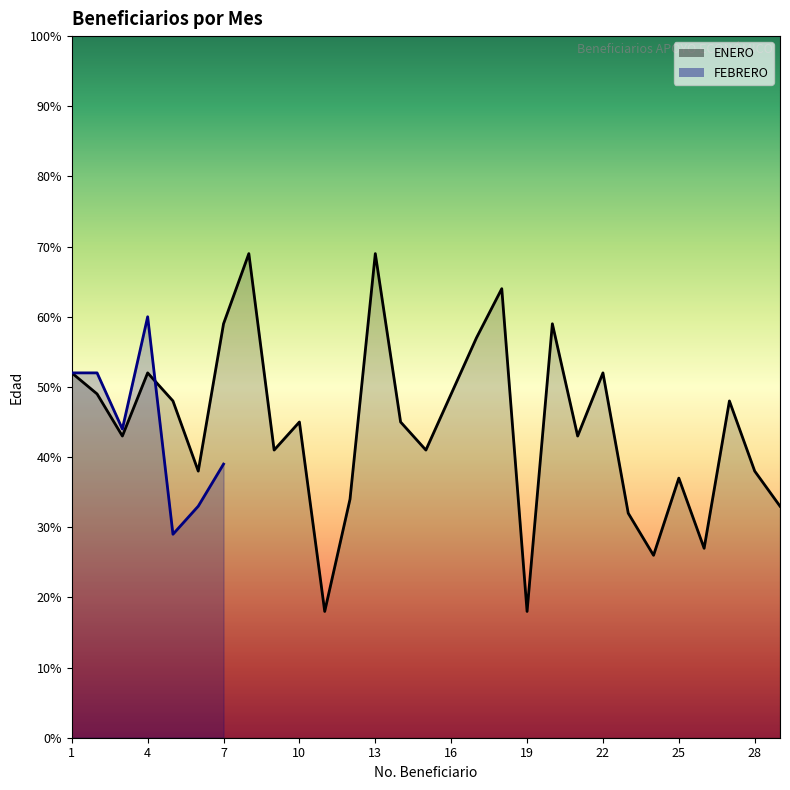

True or false: the data shows 12.7 at 25.

False